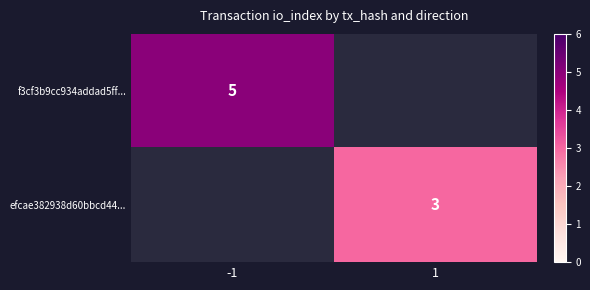

What is the greatest value displayed?

5.0